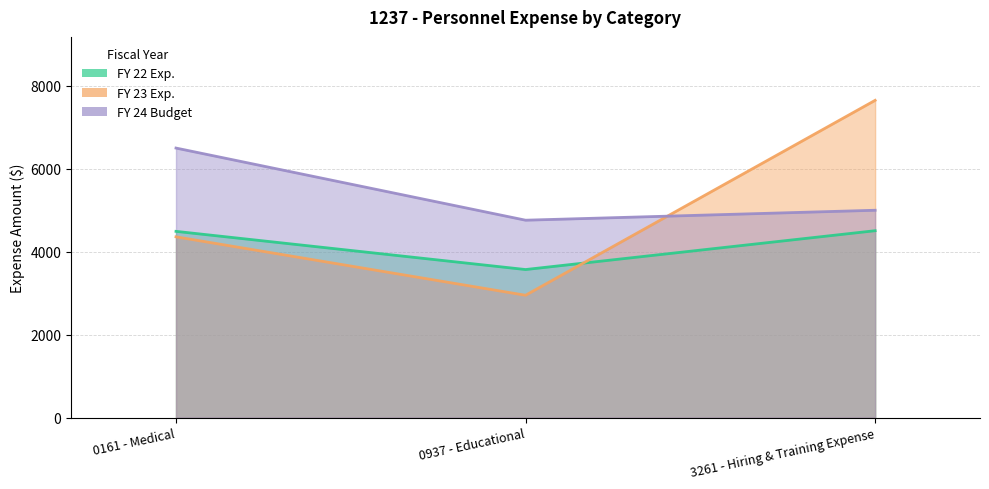

Rank the series by their maximum value, from highest to lowest.

FY 23 Exp., FY 24 Budget, FY 22 Exp.